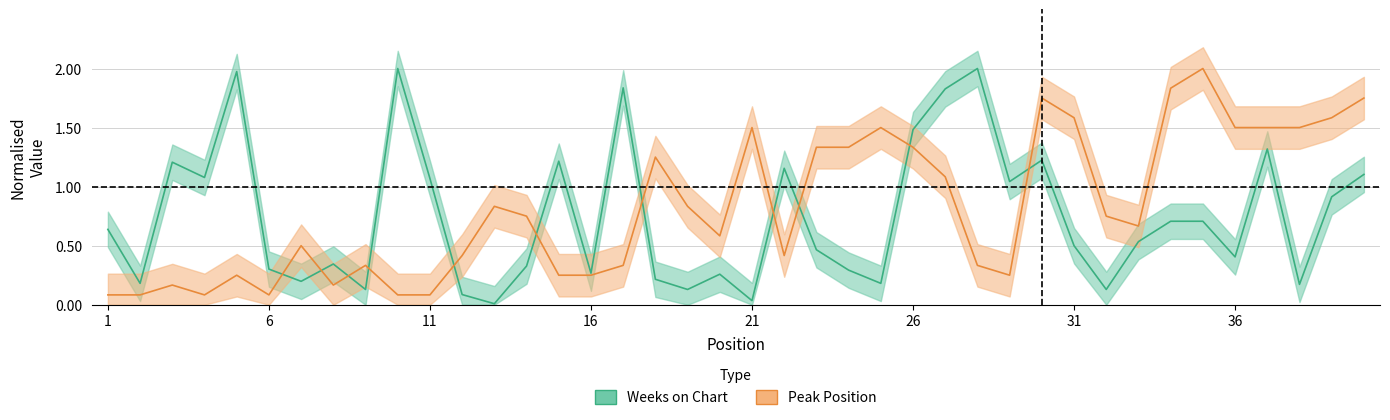

In Weeks on Chart, how many points are lower than both neighbors (excluding endpoints)?

13